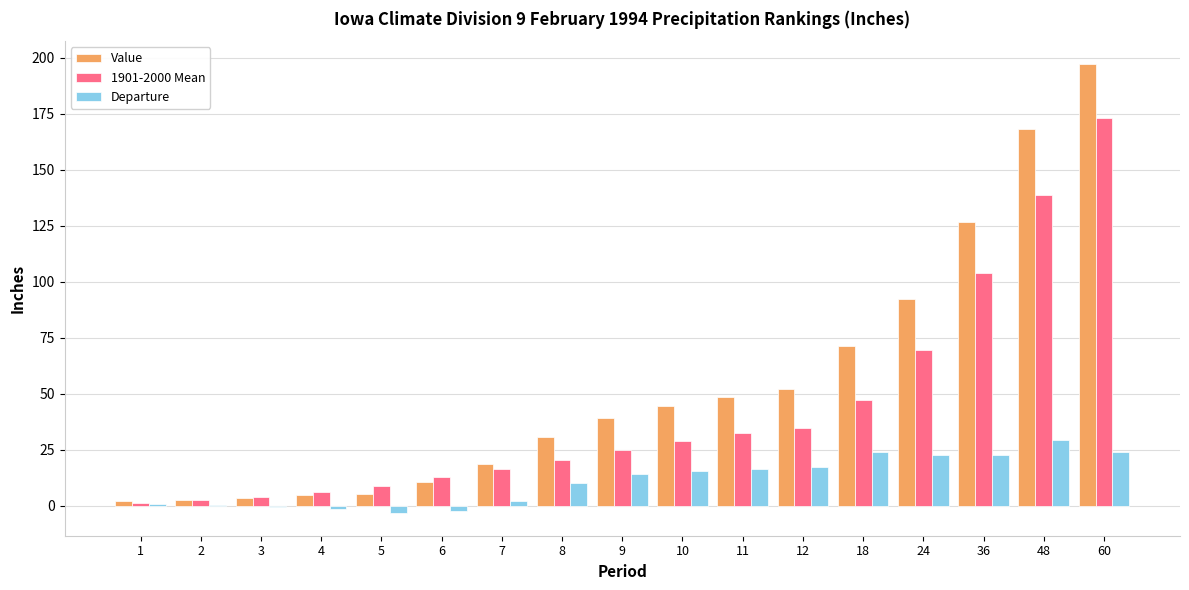

What is the sum of the 1901-2000 Mean values at 36 and 11?

136.5